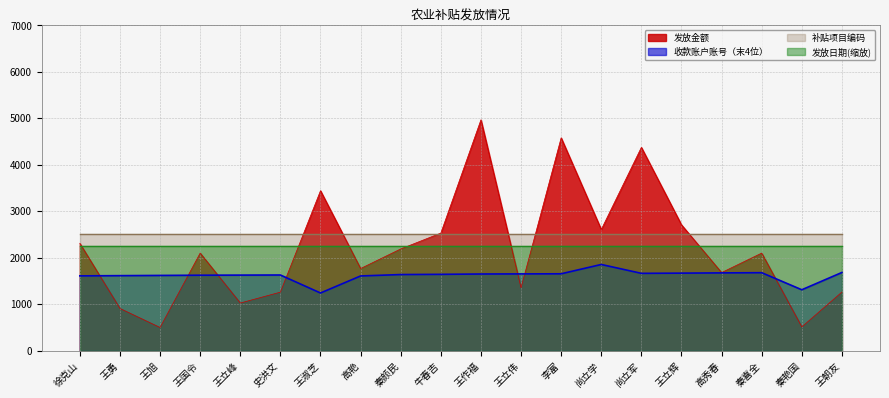

Which series ends up on top after the final intersection of 收款账户账号（末4位） and 发放金额?

收款账户账号（末4位）